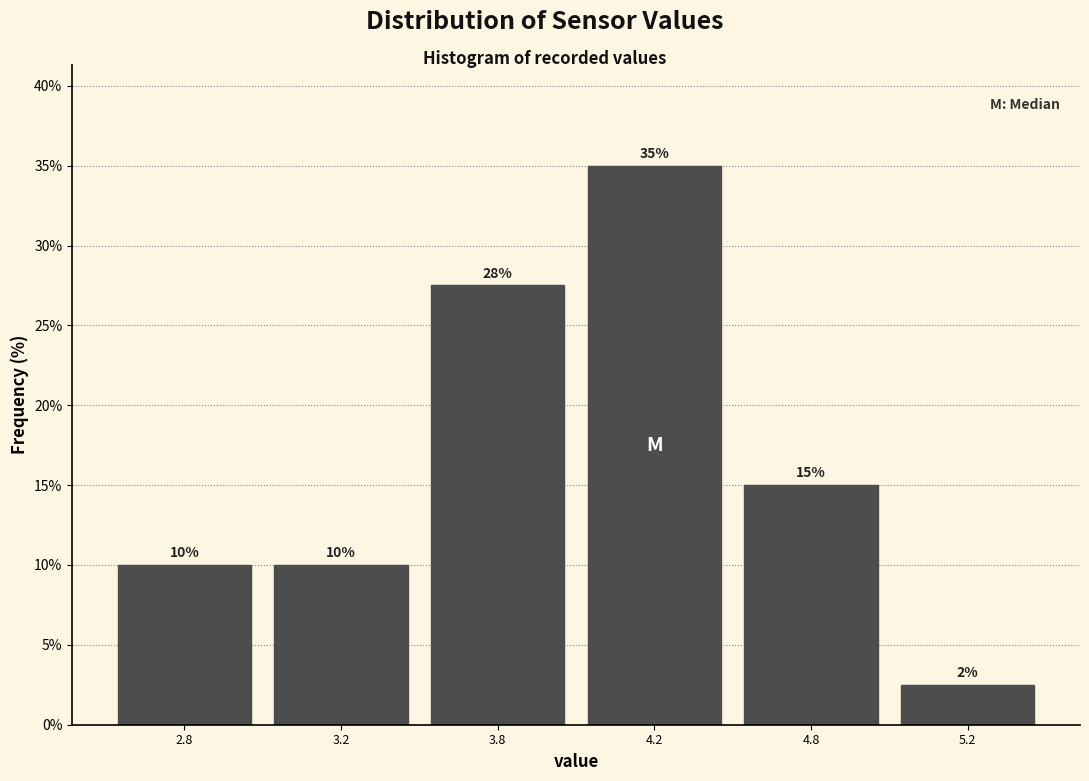

What is the value of the 1st bar from the left?

10.0